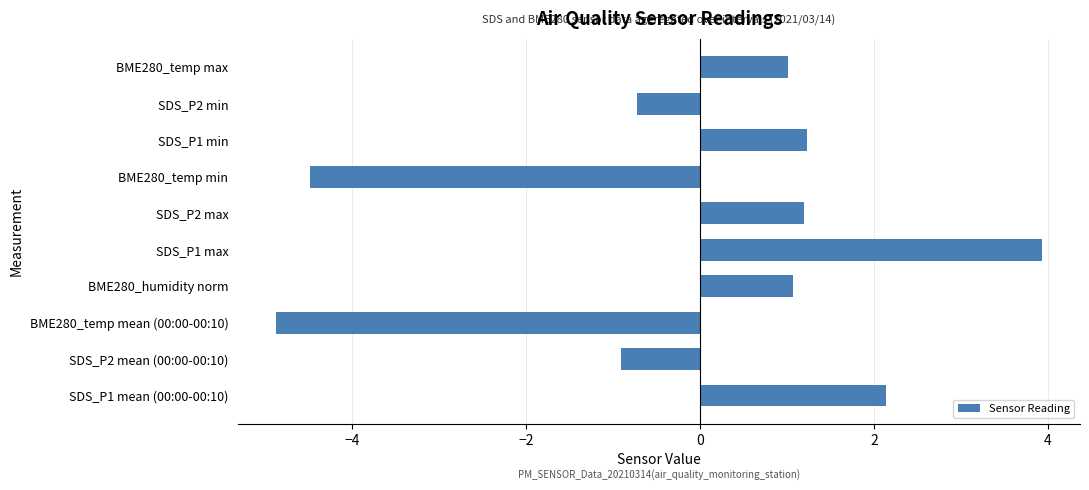

How many bars are there in total?

10